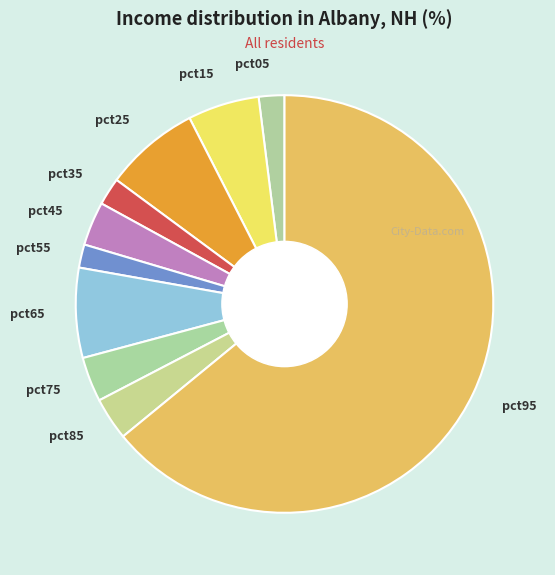

Is it true that pct55 is 2% of the pie?

True